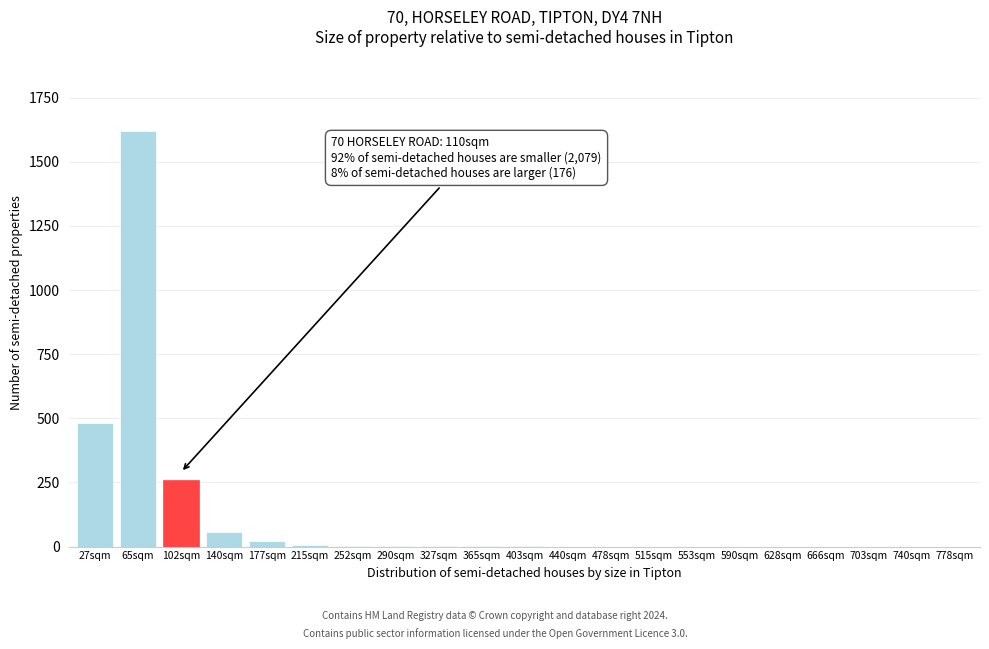

The value at 740sqm is 0. True or false?

True